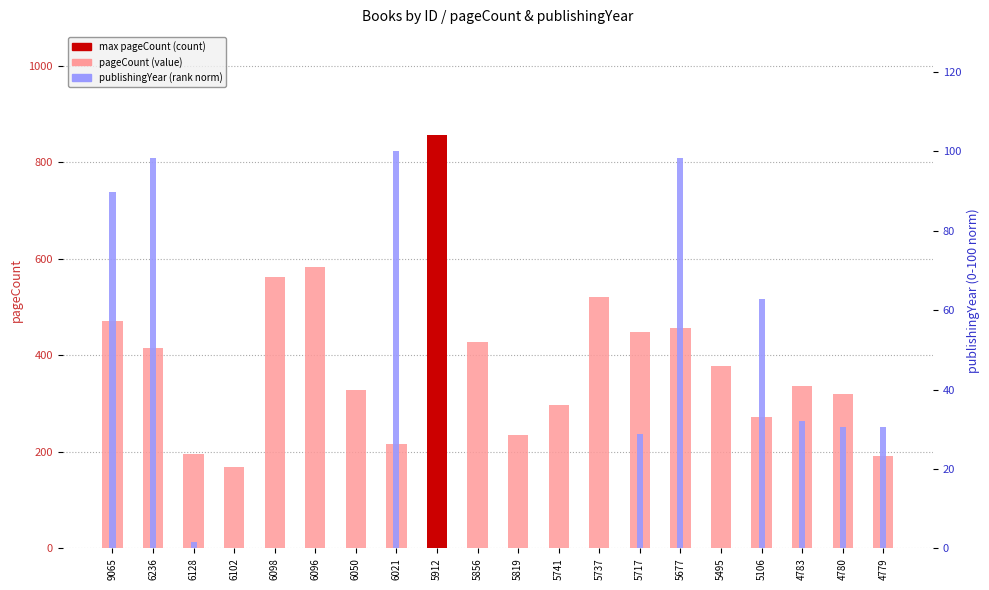

Which series changed the most between 9065 and 6098?

pageCount